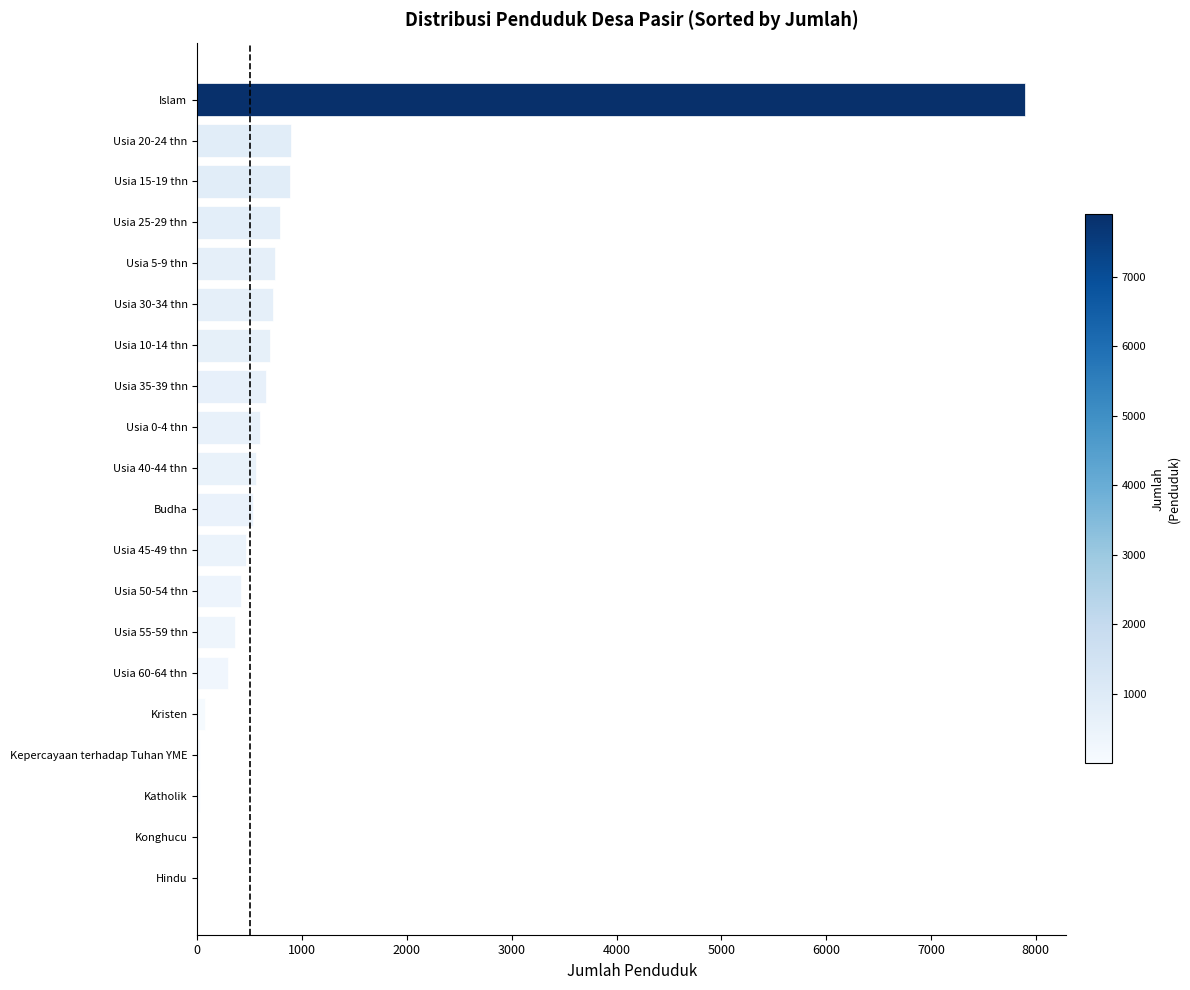

Between Usia 50-54 thn and Usia 25-29 thn, which is larger?

Usia 25-29 thn